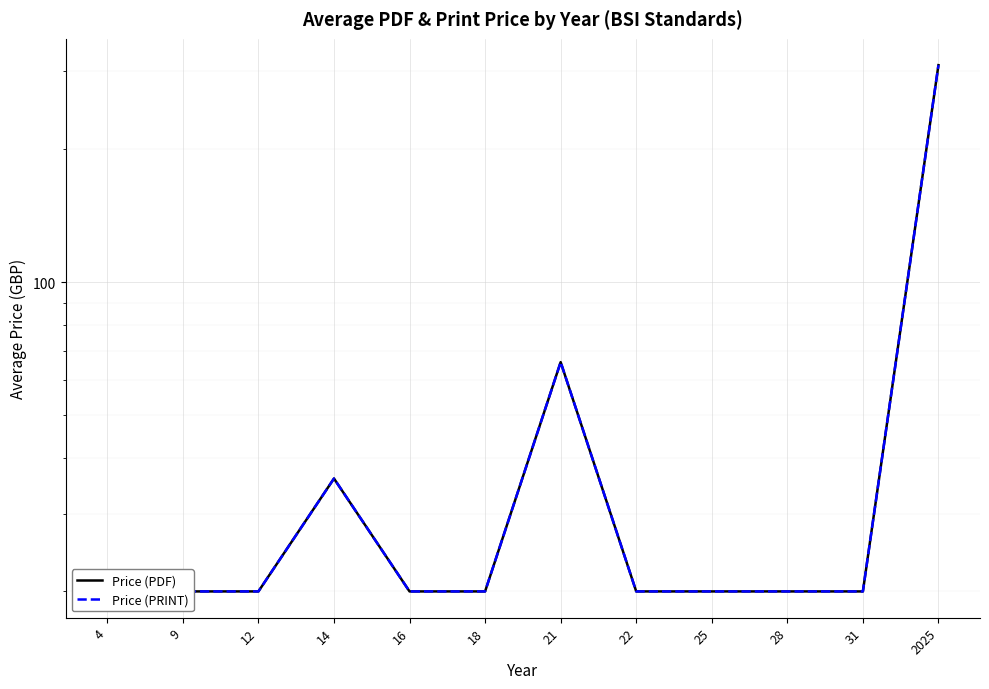

Is this an area chart (filled region under the line)?

No